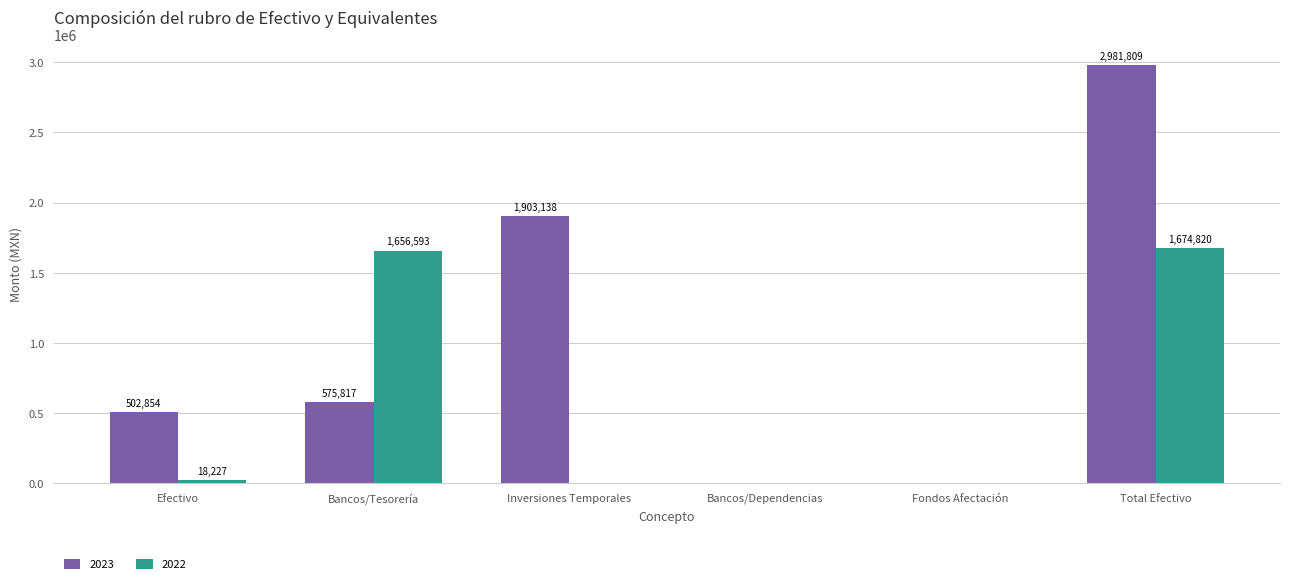

The value of 2023 at Inversiones Temporales is 476490.1. True or false?

False